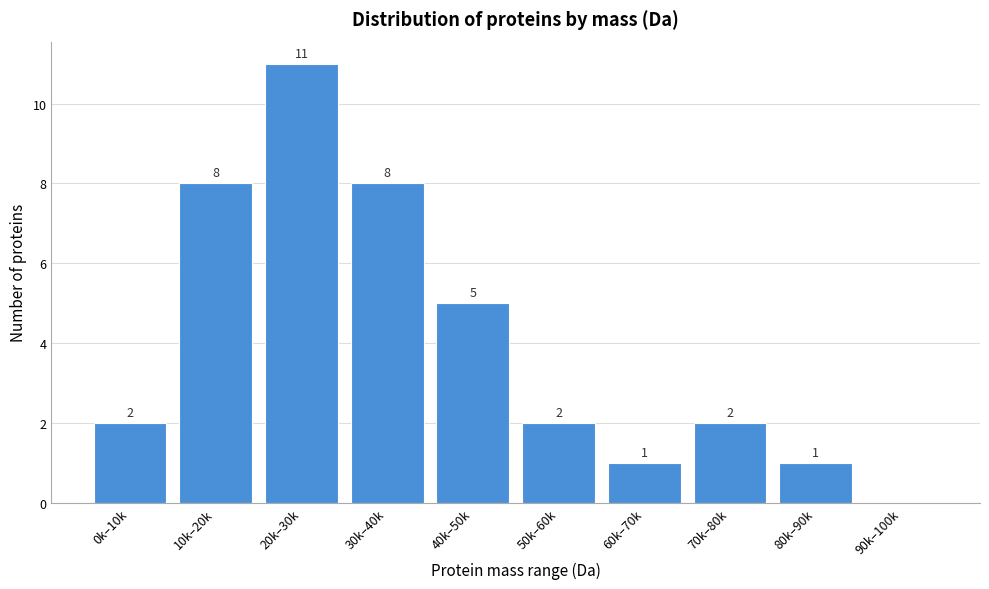

Reading left to right, transcribe all the data shown in this chart.

0k–10k=2	10k–20k=8	20k–30k=11	30k–40k=8	40k–50k=5	50k–60k=2	60k–70k=1	70k–80k=2	80k–90k=1	90k–100k=0